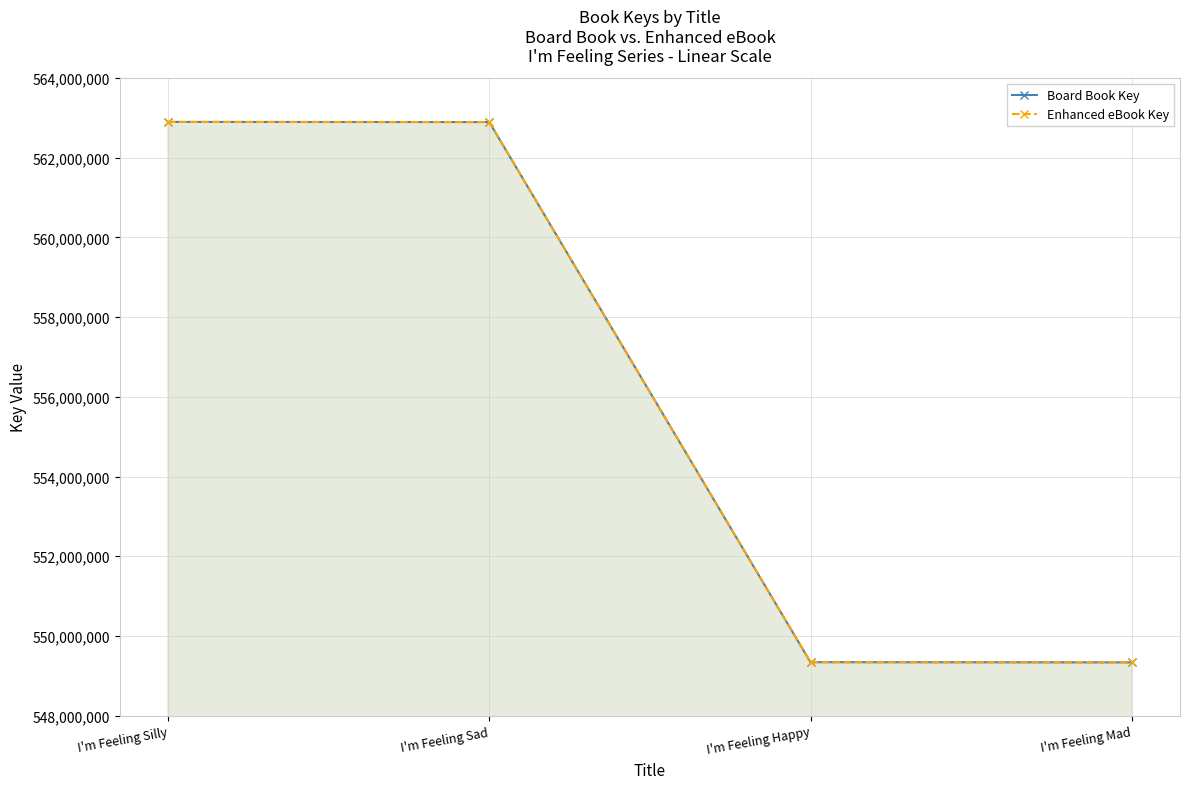

Reading left to right, list all the values displayed in this chart.

Board Book Key: 562894923	562891587	549343760	549339008
Enhanced eBook Key: 562894923	562891587	549343760	549339008